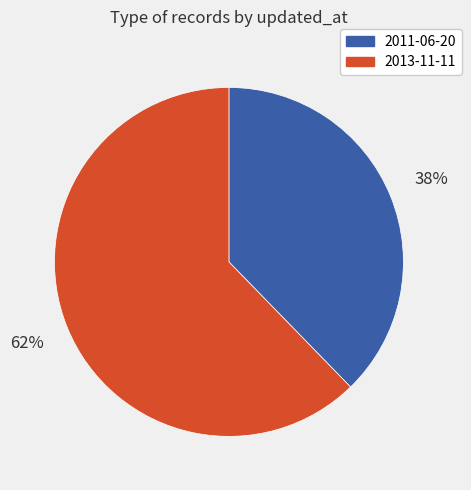

To the nearest percent, what percentage of the pie is 2011-06-20?

38%